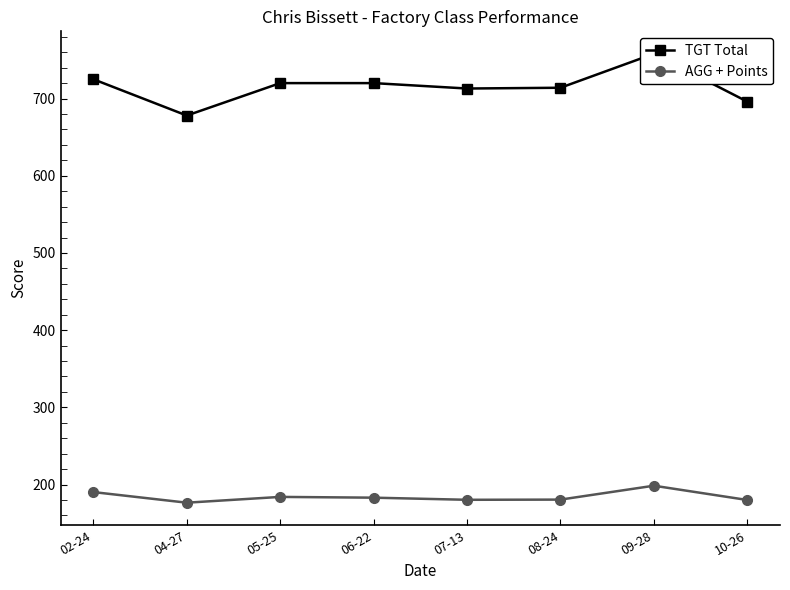

Is the value of AGG + Points at 06-22 greater than the value of TGT Total at 05-25?

No